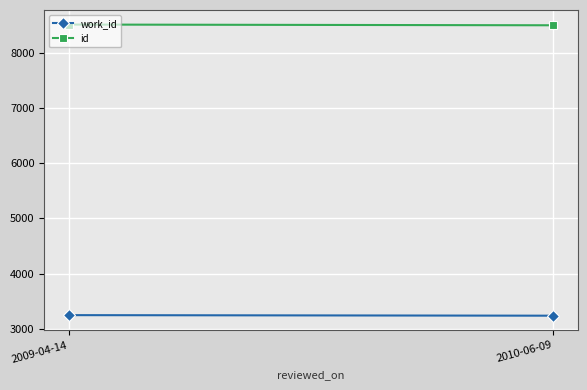

Reading right to left, list all the values displayed in this chart.

work_id: 2010-06-09=3241	2009-04-14=3251
id: 2010-06-09=8493	2009-04-14=8506